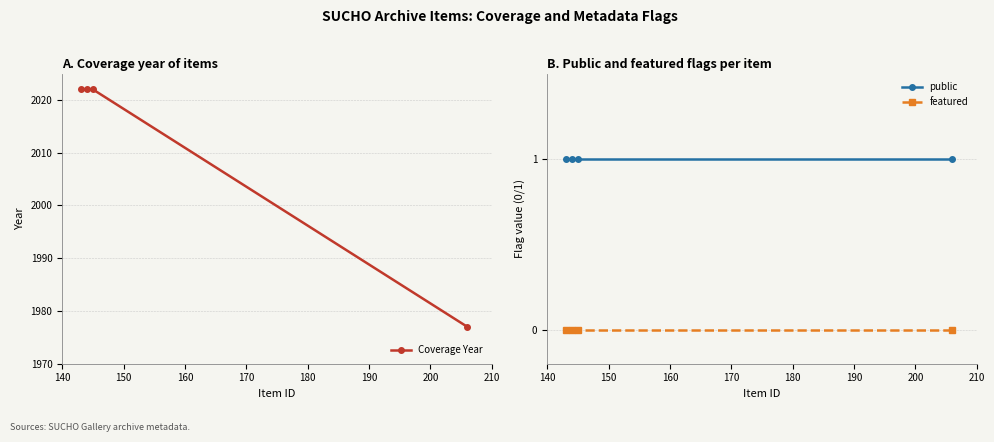

What is the value of the public point at the 3rd from the left?

1